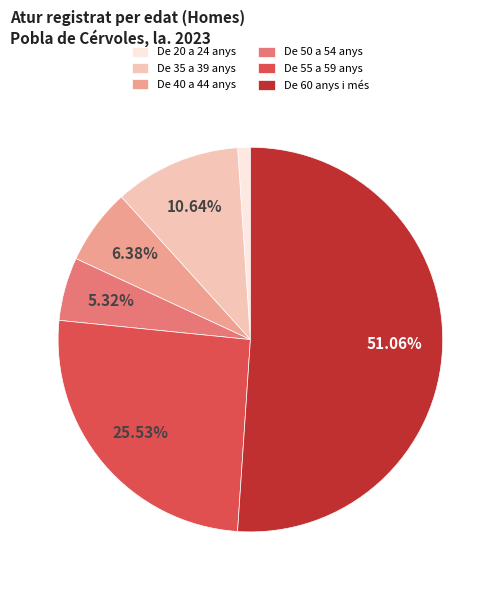

Which category has the biggest portion of the pie?

De 60 anys i més